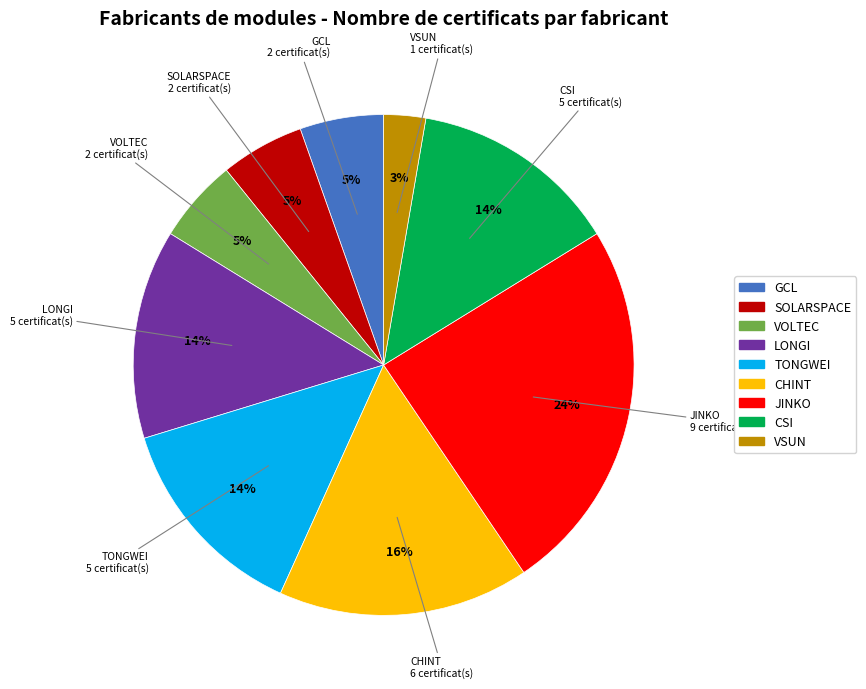

To the nearest percent, what portion does TONGWEI represent?

14%